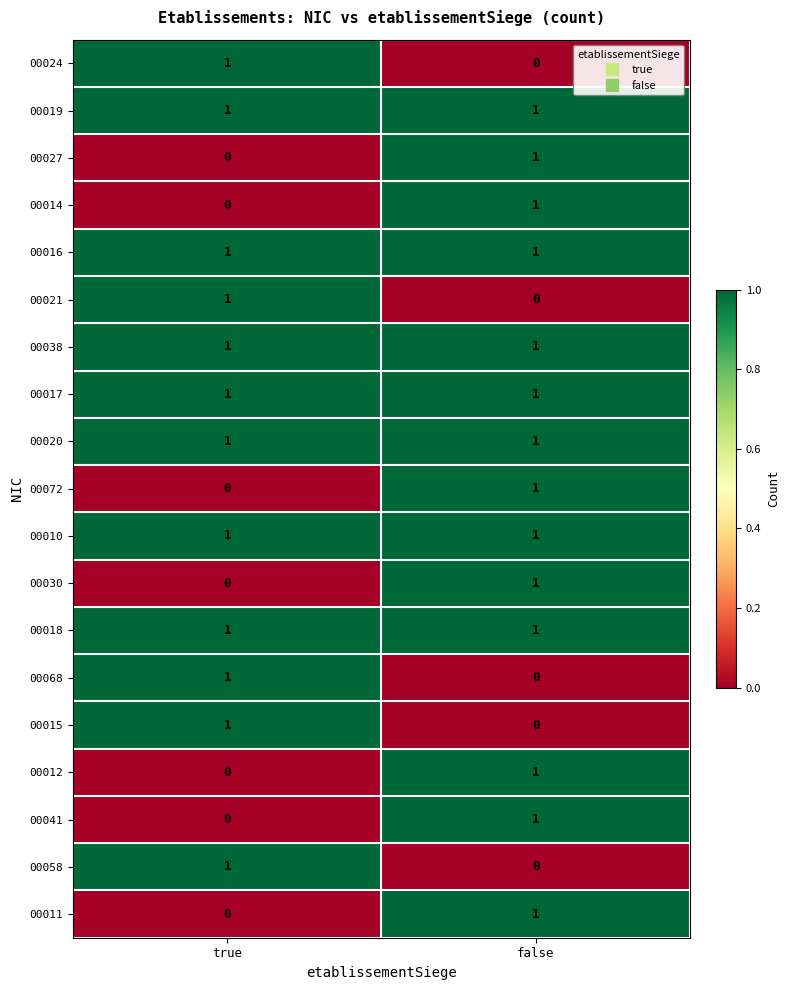

At which category is the sum across all series the highest?

false